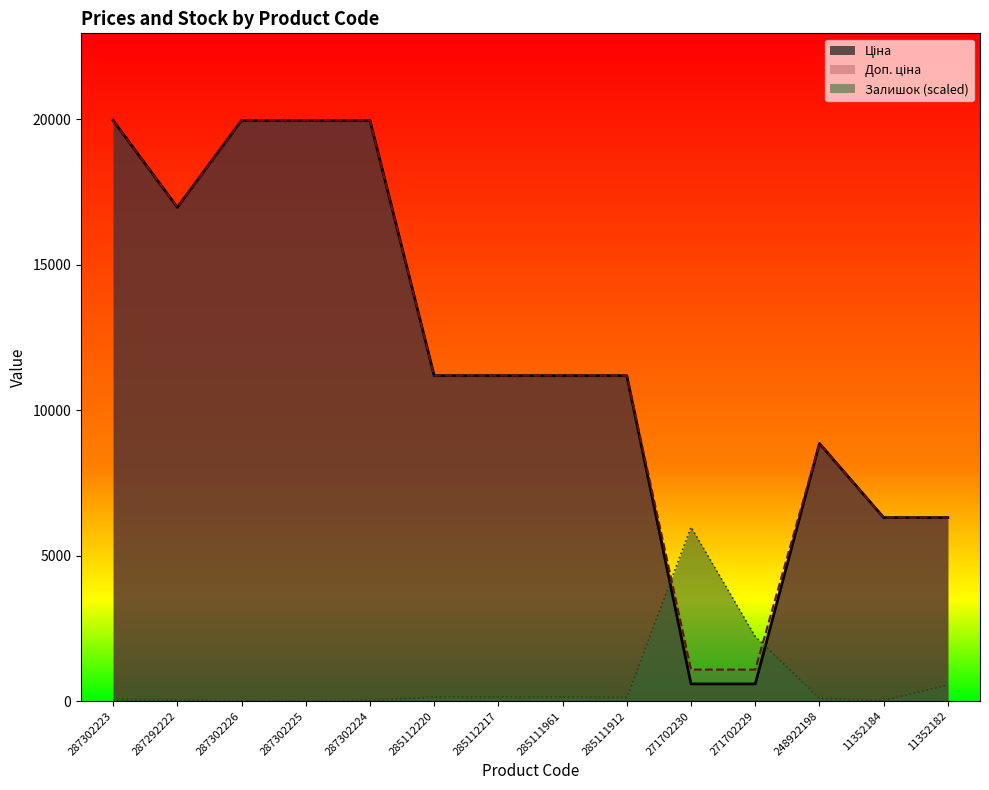

True or false: Залишок has a value of 138.2 at 285111961.

True